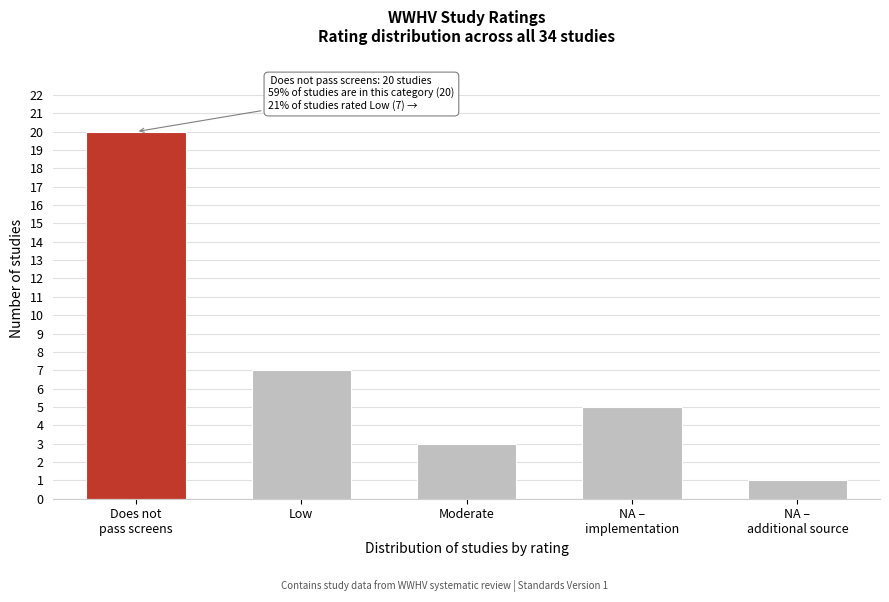

Reading left to right, what are all the values shown in this chart?

20	7	3	5	1